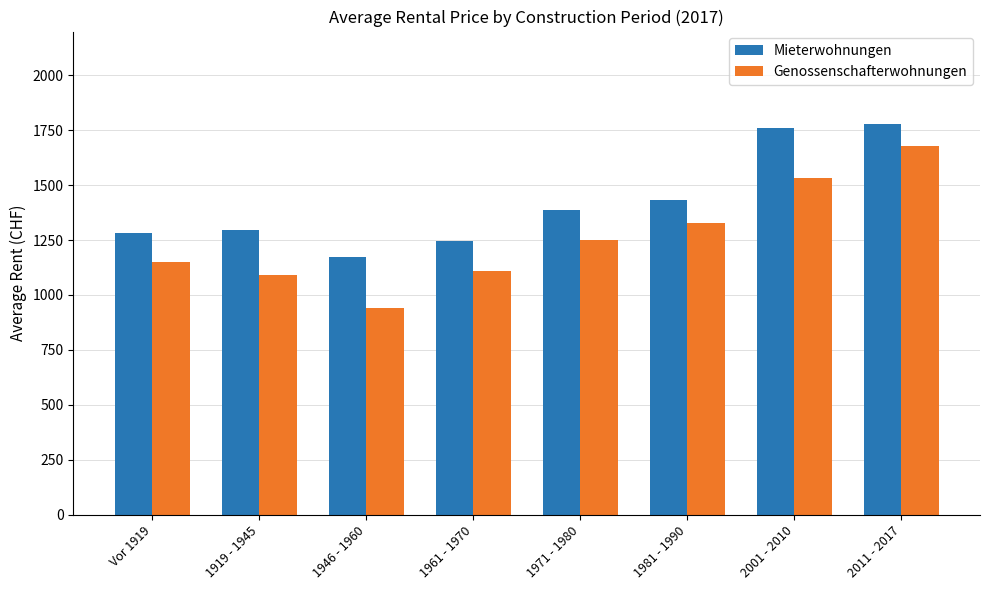

What is the average value of the Genossenschafterwohnungen series?

1260